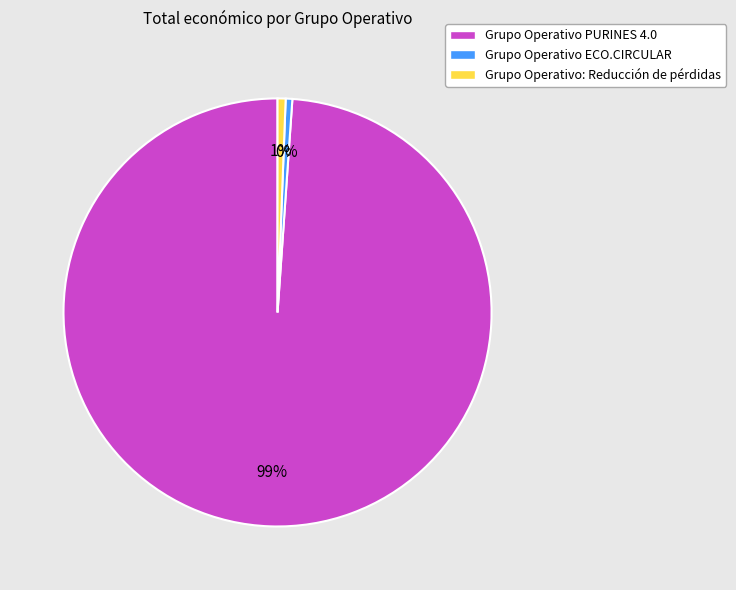

Does any single category account for the majority?

Yes